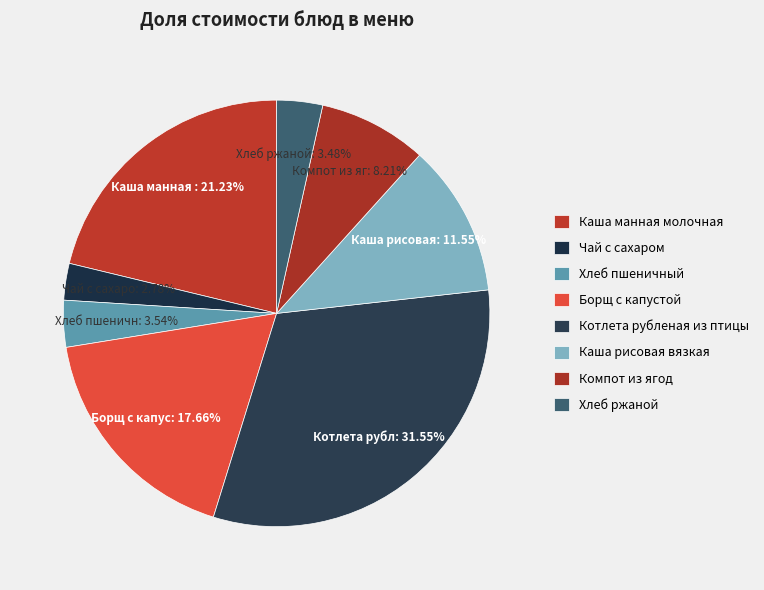

To the nearest percent, what percentage of the pie is Хлеб ржаной?

3%